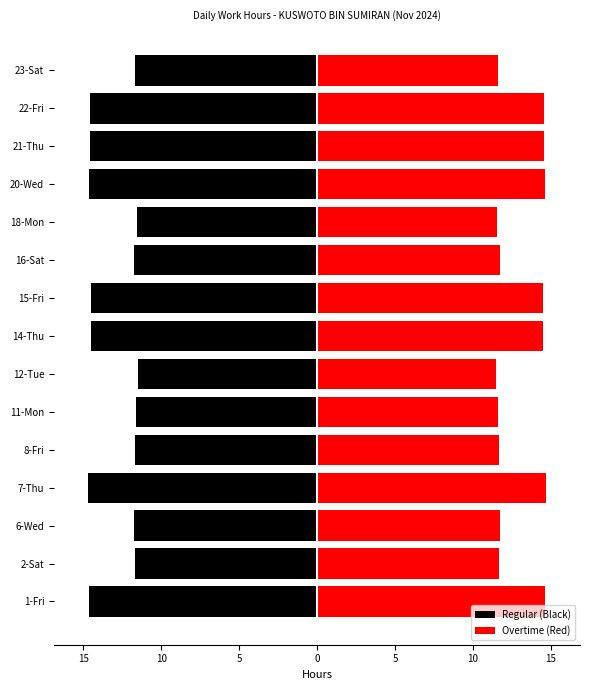

The Regular (Black) series shows -14.6 at 22-Fri. True or false?

True